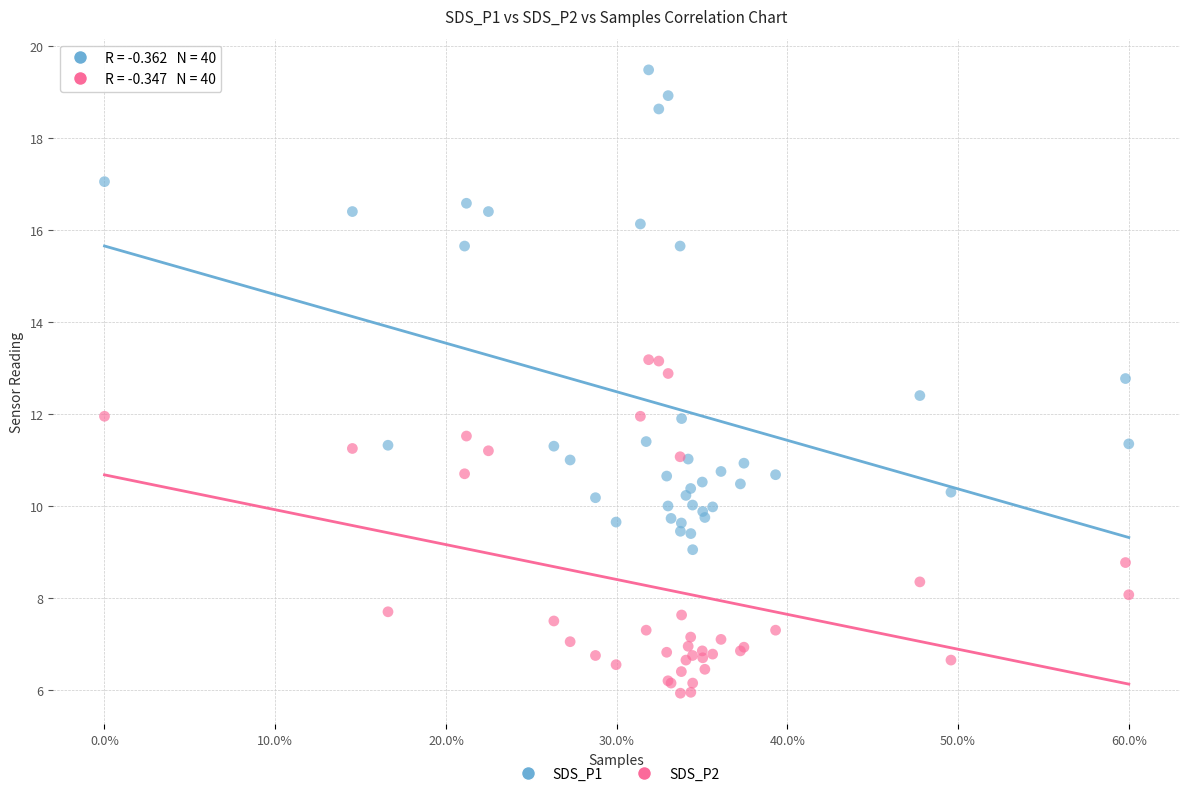

Which series has the widest spread of Y values?

SDS_P1